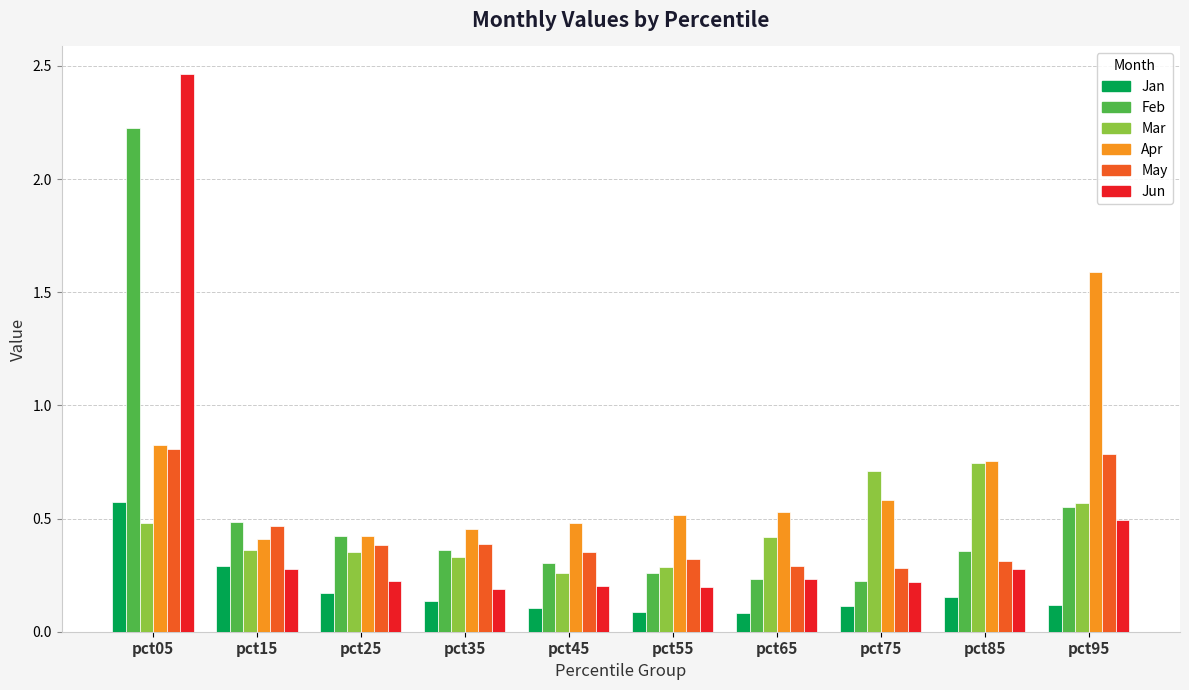

How many Feb values are between 0 and 1?

9